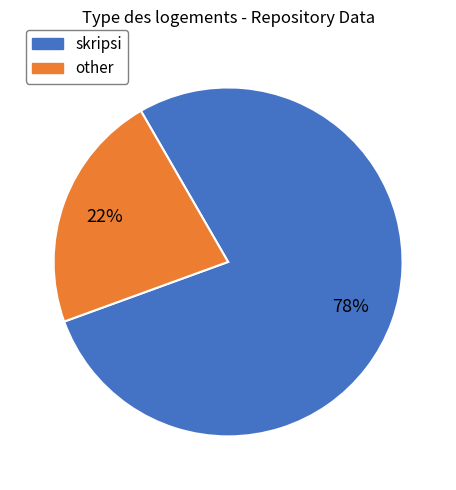

Between other and skripsi, which is larger?

skripsi